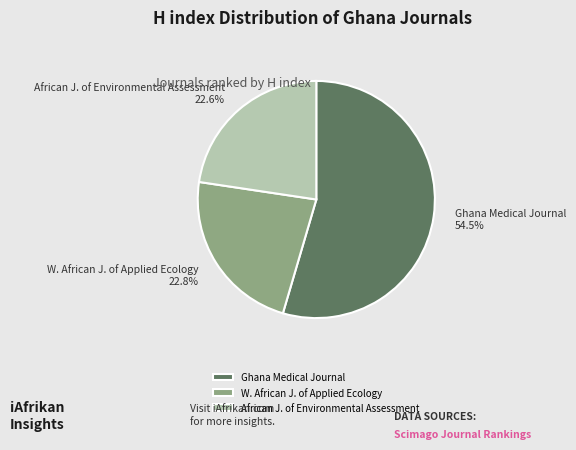

What percentage do W. African J. of Applied Ecology and Ghana Medical Journal together represent?

77.4%